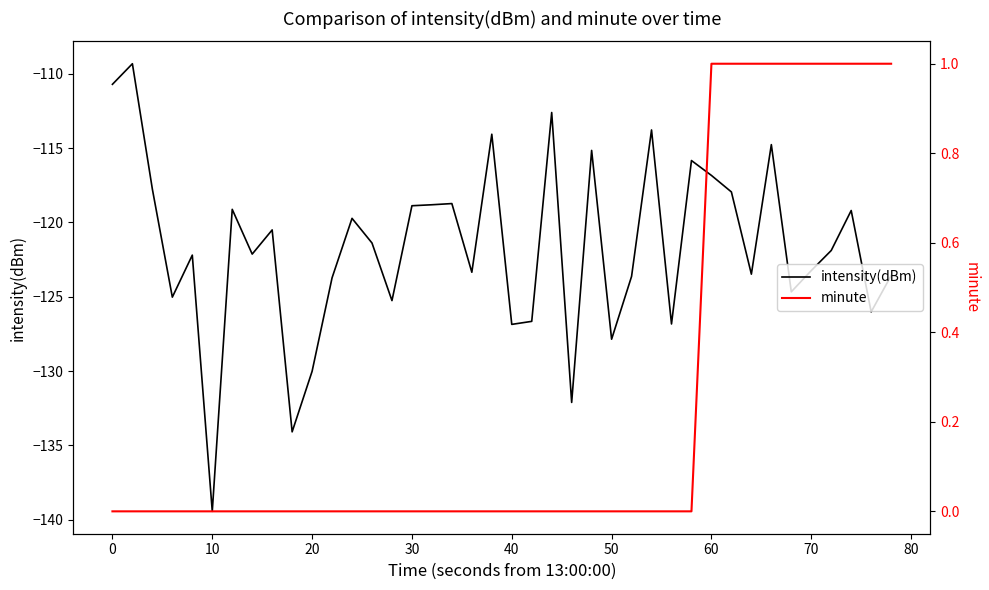

List the series in order of their overall mean, lowest first.

intensity(dBm), minute